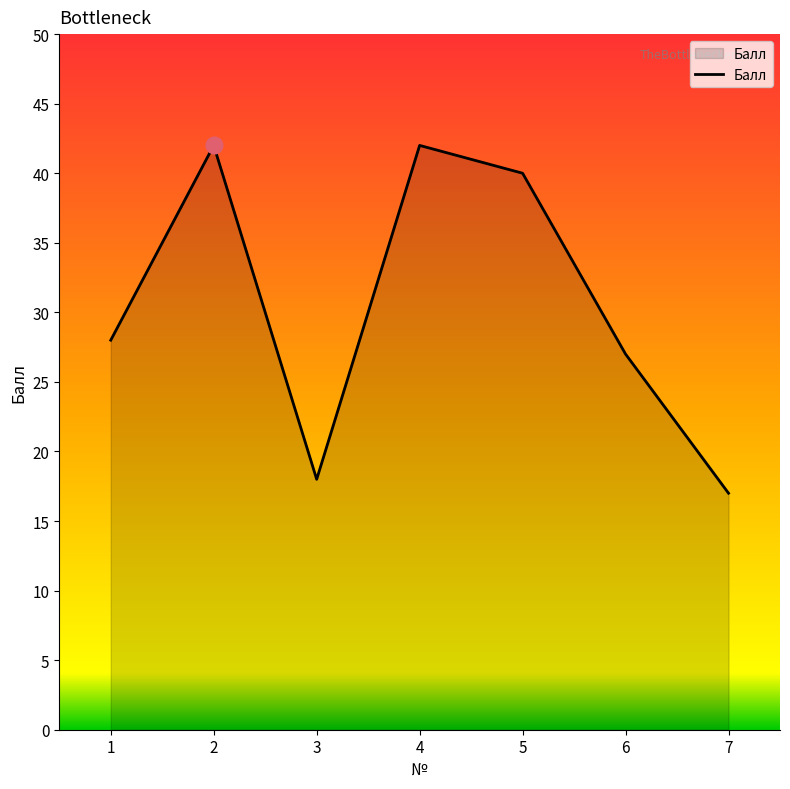

Which label corresponds to the smallest value in the chart?

7